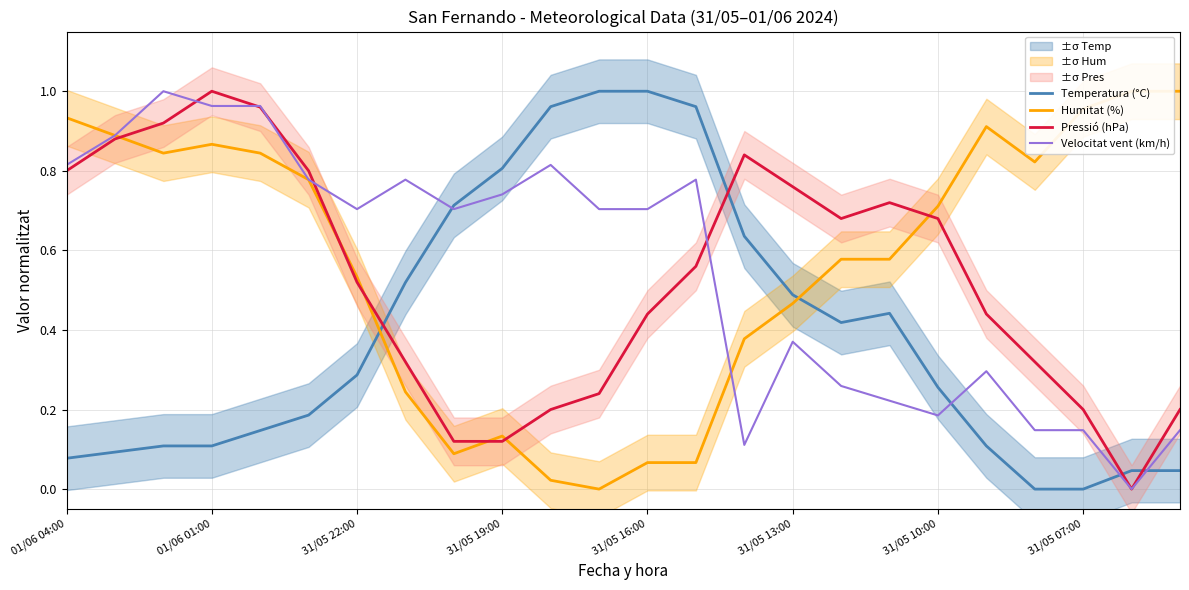

Which series changed the most between 16 and 19?

Humitat (%)